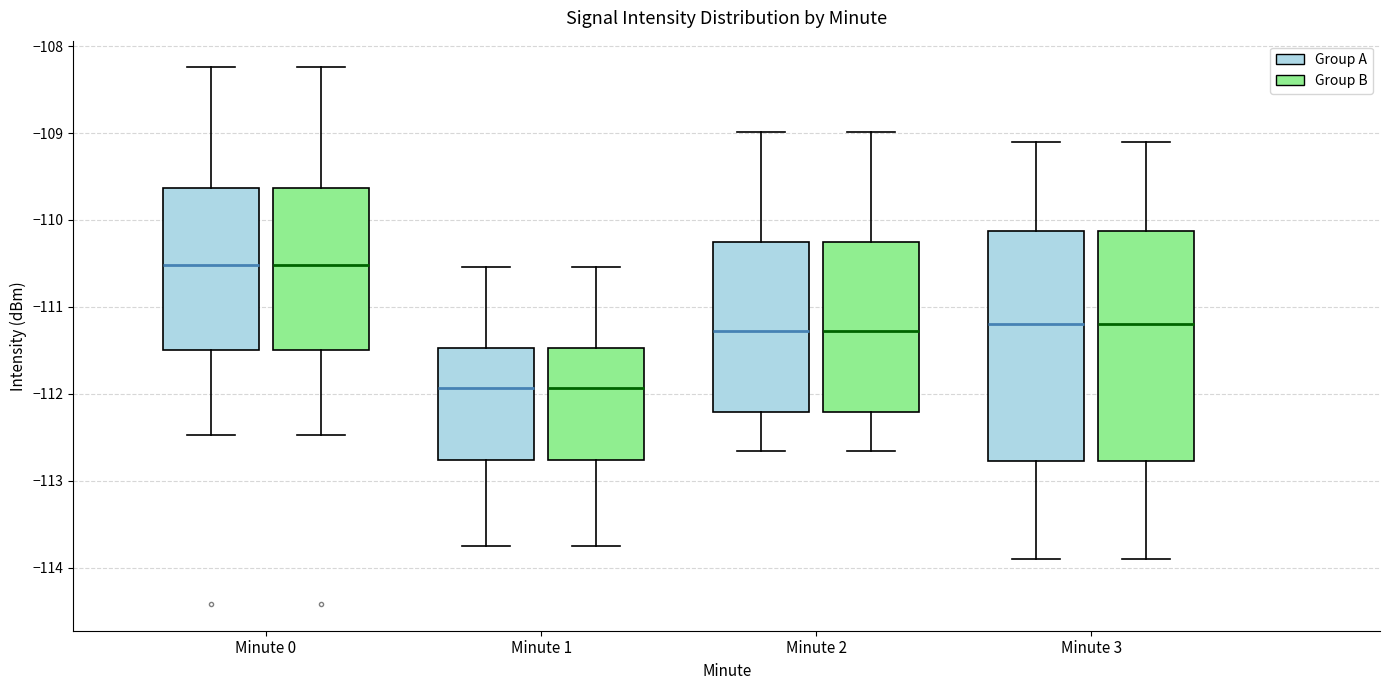

Reading left to right, transcribe this box plot: for each box, give where its median line is, the range the box spans, and where its two whiskers end, as read against the y-axis. The values are not printed on the chart, so give them approximately, as read against the axis.

Minute 0 (Group A): median -110.5, box -111.5 to -109.6, whiskers -112.5 to -108.2
Minute 0 (Group B): median -110.5, box -111.5 to -109.6, whiskers -112.5 to -108.2
Minute 1 (Group A): median -111.9, box -112.8 to -111.5, whiskers -113.8 to -110.5
Minute 1 (Group B): median -111.9, box -112.8 to -111.5, whiskers -113.8 to -110.5
Minute 2 (Group A): median -111.3, box -112.2 to -110.3, whiskers -112.7 to -109.0
Minute 2 (Group B): median -111.3, box -112.2 to -110.3, whiskers -112.7 to -109.0
Minute 3 (Group A): median -111.2, box -112.8 to -110.1, whiskers -113.9 to -109.1
Minute 3 (Group B): median -111.2, box -112.8 to -110.1, whiskers -113.9 to -109.1